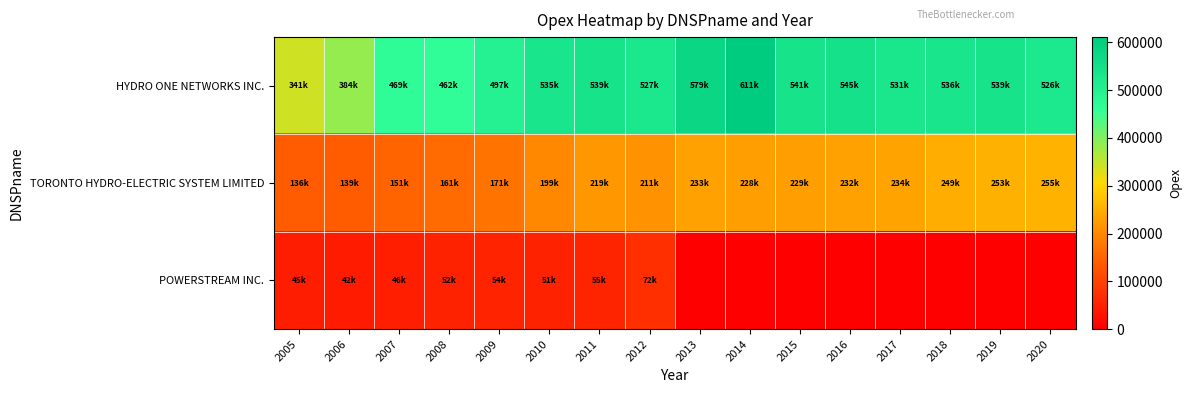

Which series has the largest range (max minus min)?

HYDRO ONE NETWORKS INC.